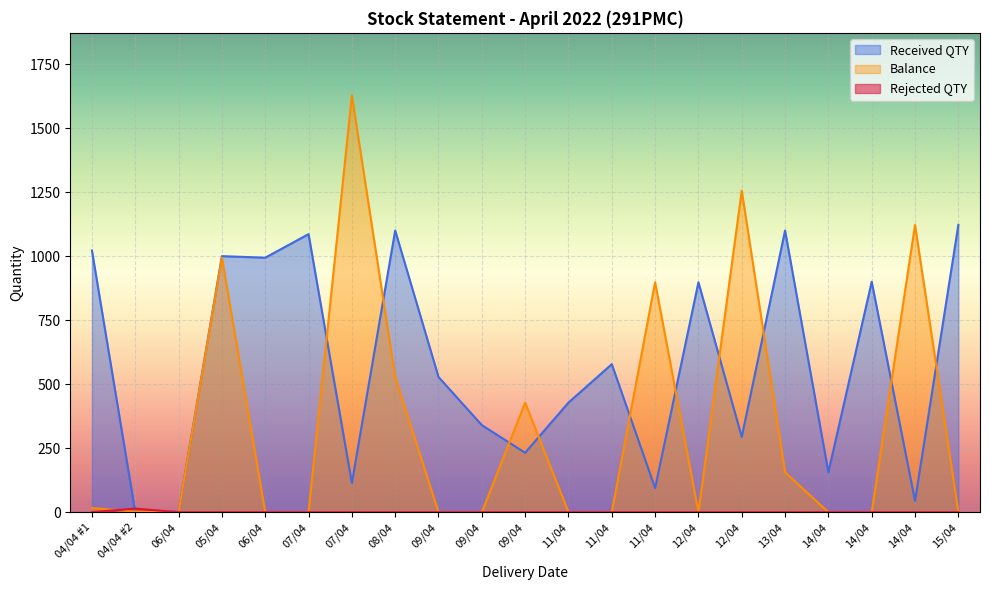

List the series in order of their overall mean, highest first.

Received QTY, Balance, Rejected QTY